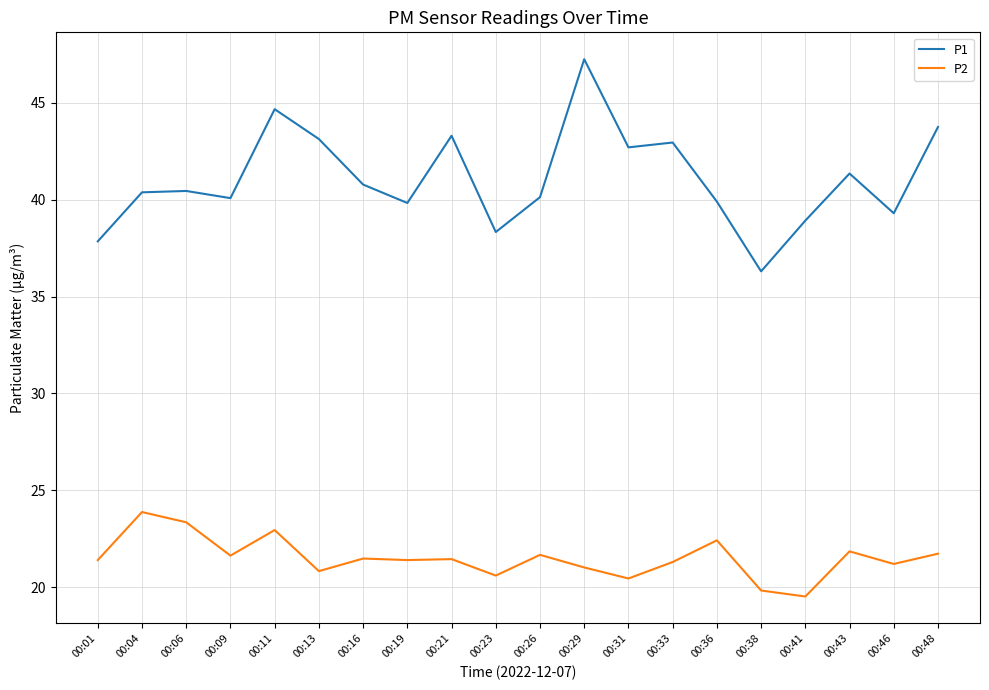

How many interior local valleys does the P1 series have?

6